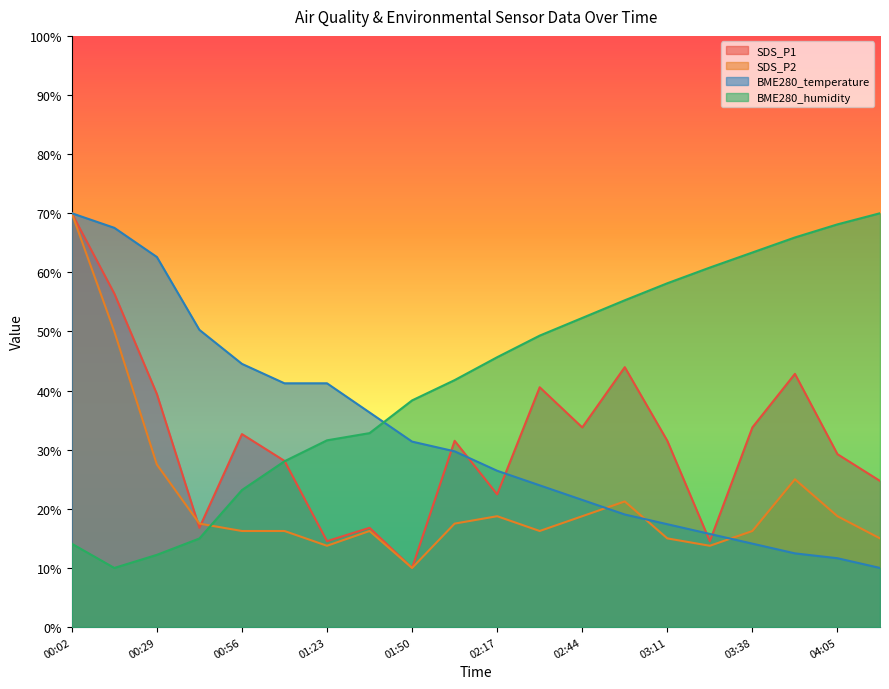

Reading left to right, what are all the values shown in this chart?

SDS_P1: 70.0	56.4	39.4	16.8	32.6	28.1	14.5	16.8	10.0	31.5	22.5	40.6	33.8	44.0	31.5	14.5	33.8	42.8	29.2	24.7
SDS_P2: 70.0	50.0	27.5	17.5	16.2	16.2	13.7	16.2	10.0	17.5	18.8	16.2	18.8	21.2	15.0	13.7	16.2	25.0	18.8	15.0
BME280_temperature: 70.0	67.5	62.6	50.3	44.5	41.2	41.2	36.3	31.4	29.7	26.4	24.0	21.5	19.0	17.4	15.8	14.1	12.5	11.6	10.0
BME280_humidity: 14.1	10.0	12.2	15.0	23.2	28.0	31.6	32.8	38.3	41.8	45.6	49.3	52.3	55.3	58.2	60.8	63.4	65.9	68.1	70.0